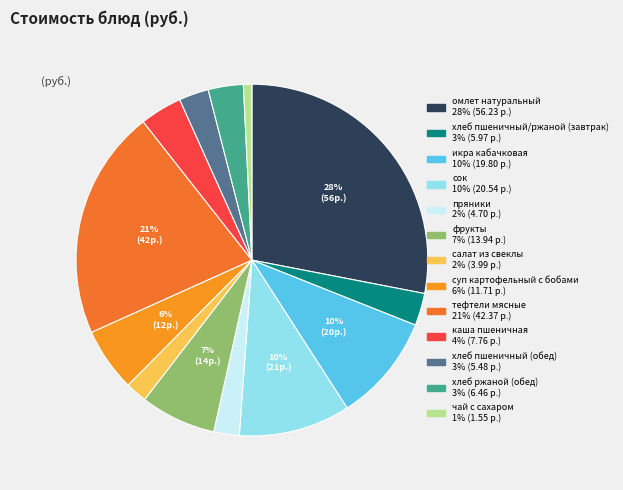

To the nearest percent, what percentage of the pie is каша пшеничная?

4%